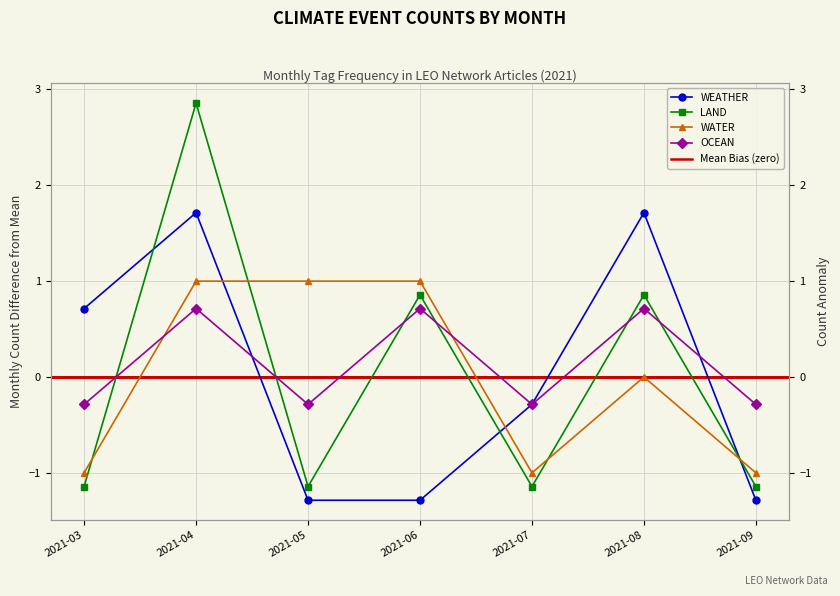

Reading left to right, extract all data points from this chart.

WEATHER: 2021-03=0.7	2021-04=1.7	2021-05=-1.3	2021-06=-1.3	2021-07=-0.3	2021-08=1.7	2021-09=-1.3
LAND: 2021-03=-1.1	2021-04=2.9	2021-05=-1.1	2021-06=0.9	2021-07=-1.1	2021-08=0.9	2021-09=-1.1
WATER: 2021-03=-1.0	2021-04=1.0	2021-05=1.0	2021-06=1.0	2021-07=-1.0	2021-08=0.0	2021-09=-1.0
OCEAN: 2021-03=-0.3	2021-04=0.7	2021-05=-0.3	2021-06=0.7	2021-07=-0.3	2021-08=0.7	2021-09=-0.3